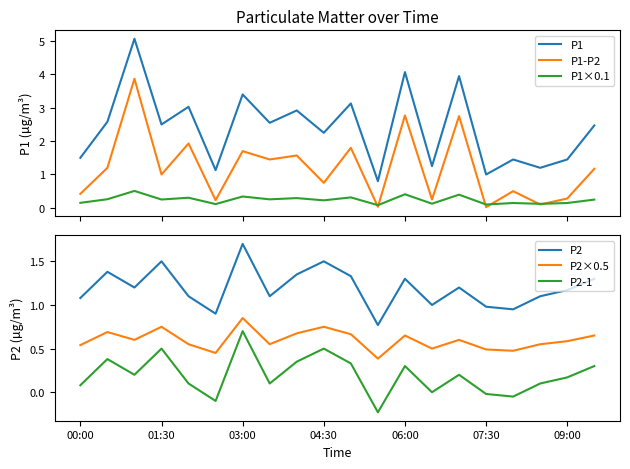

What is the maximum value for P1?

5.1